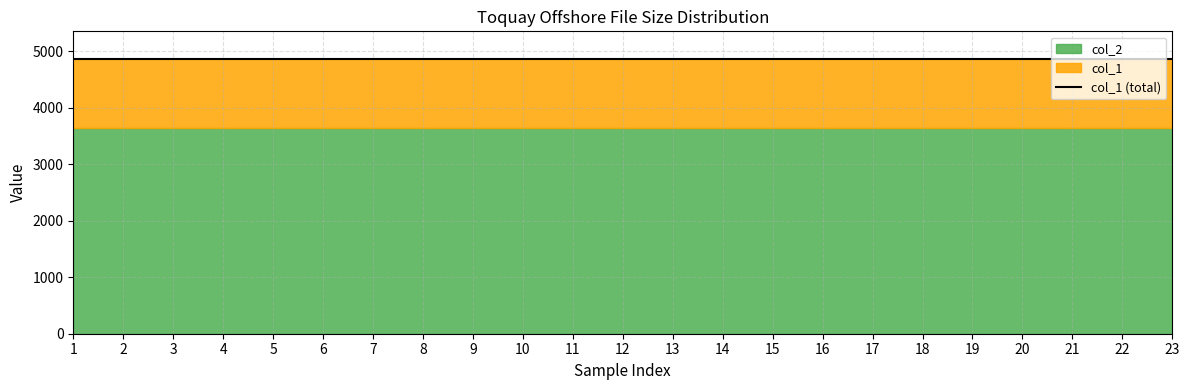

The col_1 series shows 2136 at 19. True or false?

False